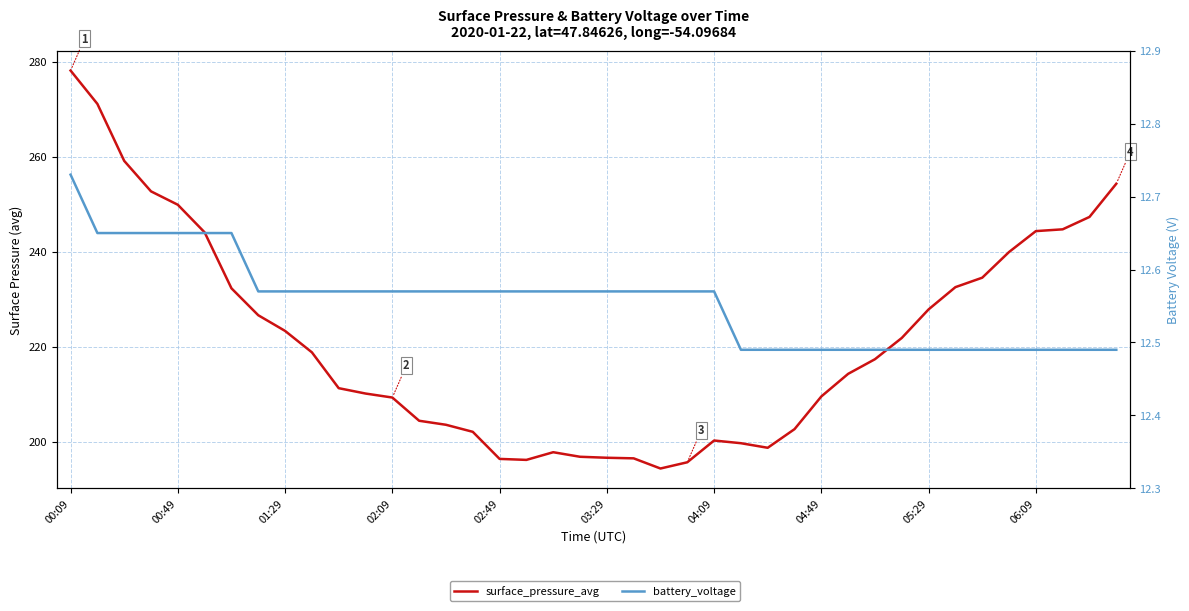

How many battery_voltage values are between 12 and 13?

40